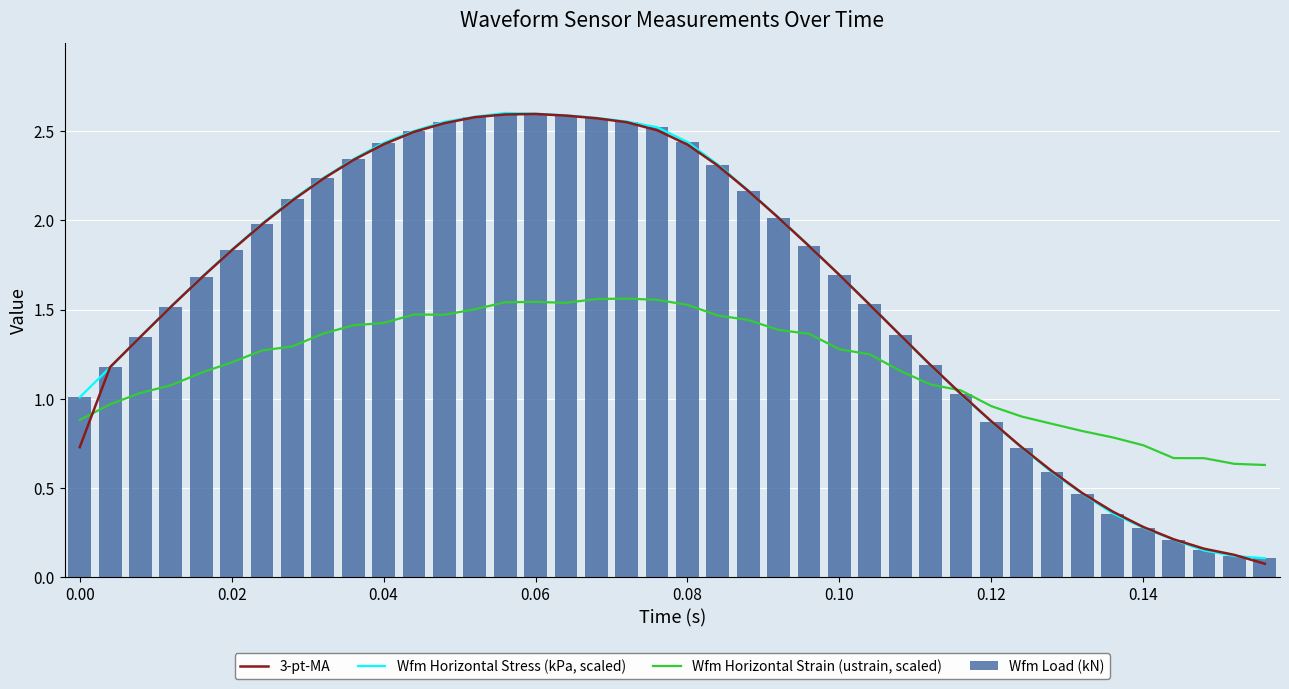

What is the difference between the maximum and minimum values in the Wfm Load (kN) series?

2.5